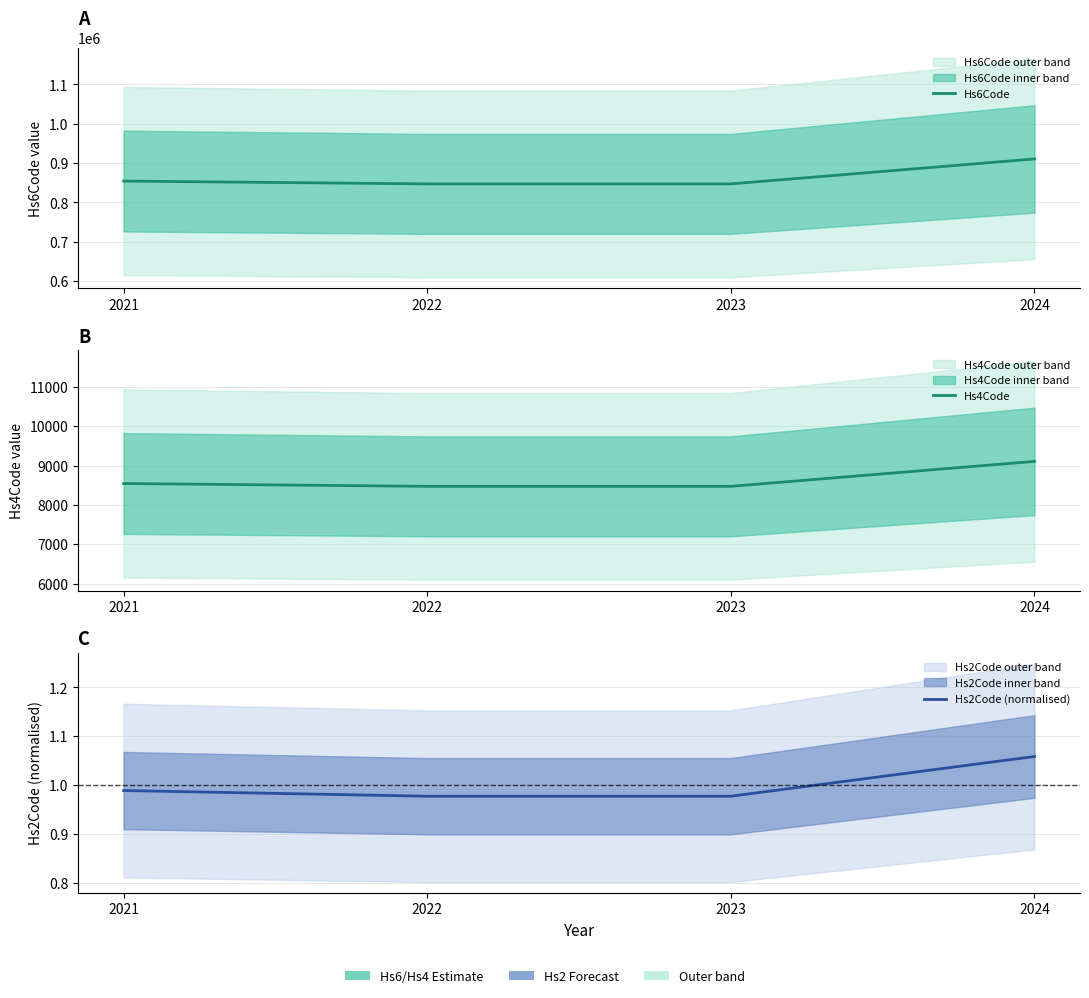

What are all the series names shown in the legend?

Hs6Code, Hs4Code, Hs2Code (normalised)